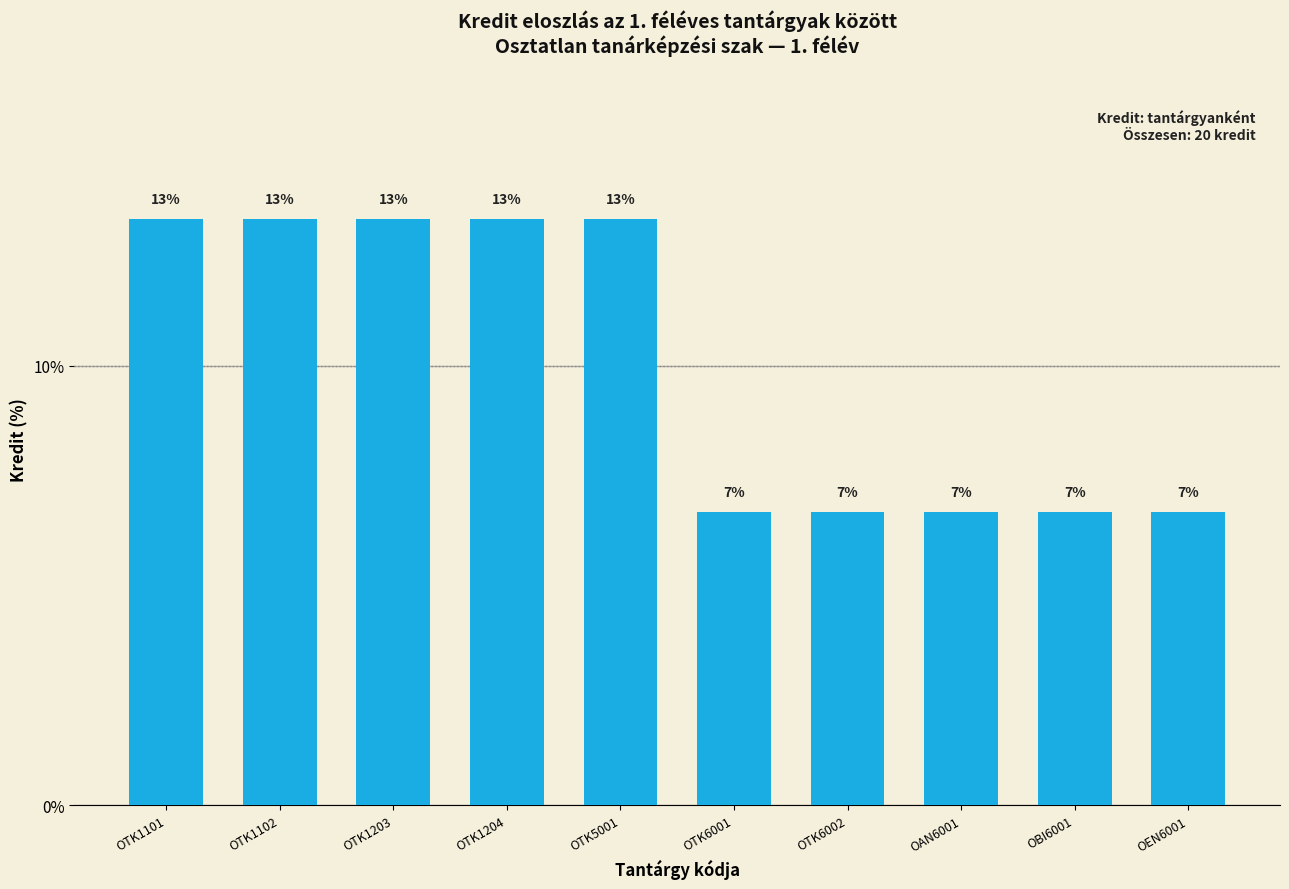

How many bars are there in total?

10